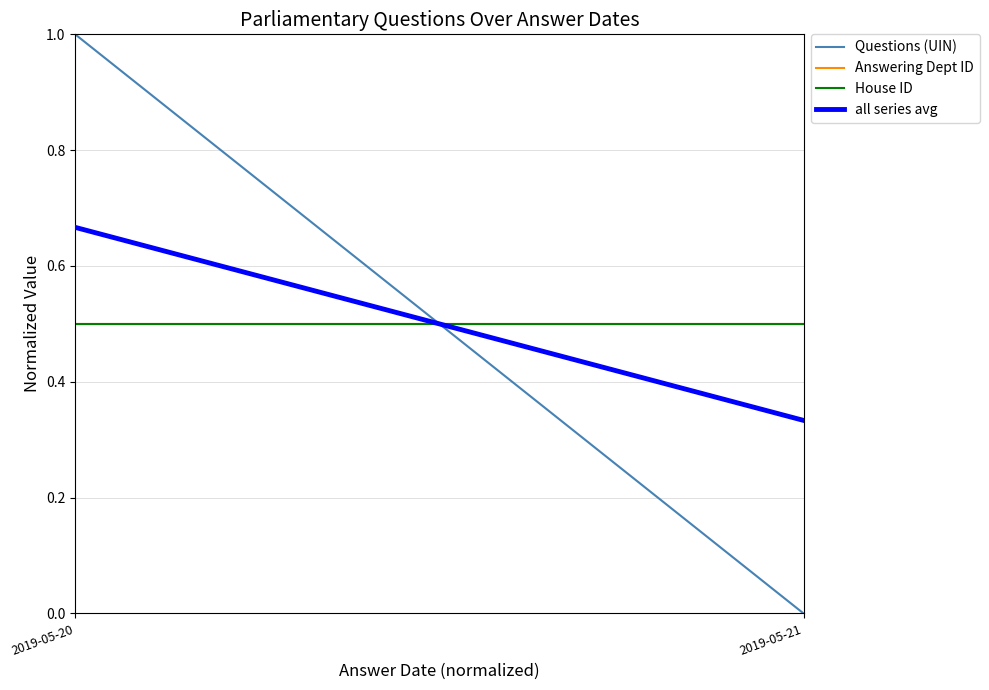

What are all the series names shown in the legend?

Questions (UIN), Answering Dept ID, House ID, all series avg